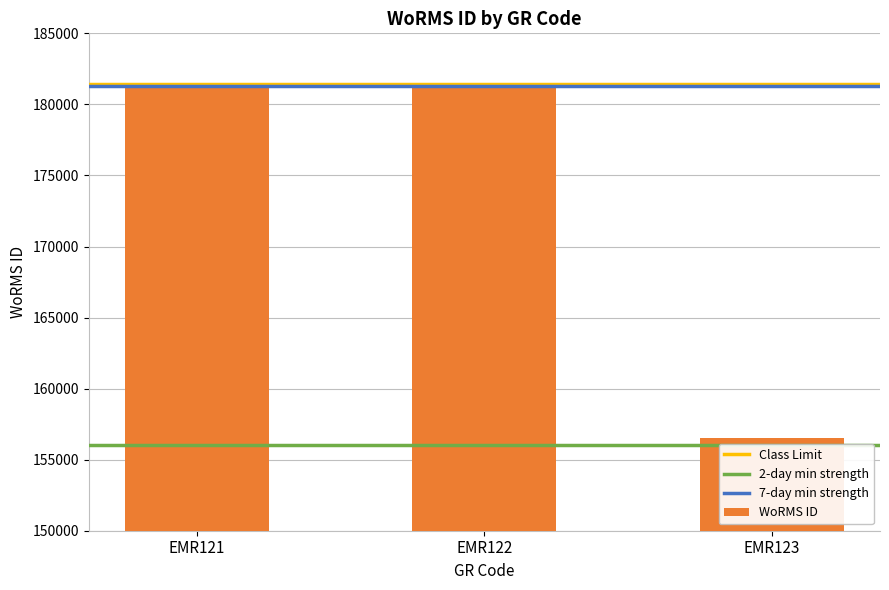

True or false: the data shows 181364 at EMR122.

True